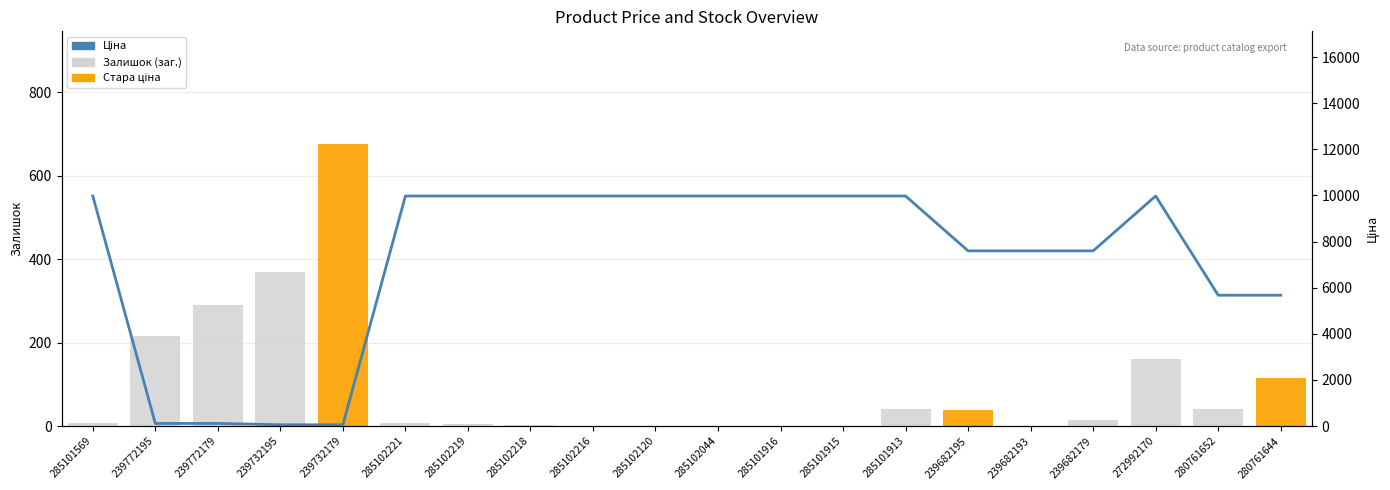

The value of Доп. ціна (залишок) at 239682179 is 9.6. True or false?

False